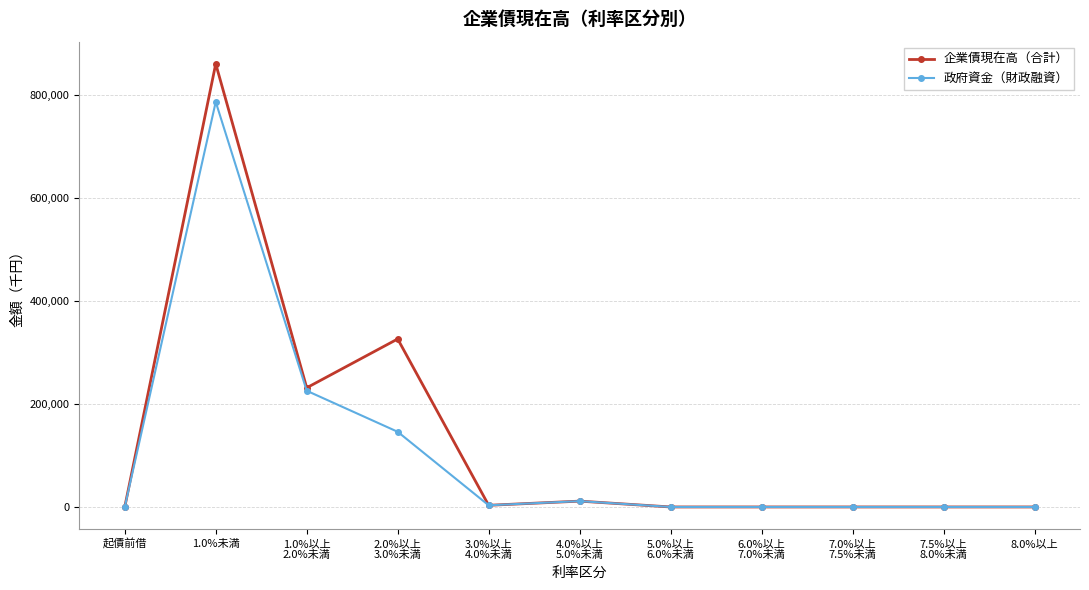

Which series has the widest spread of values?

企業債現在高（合計）